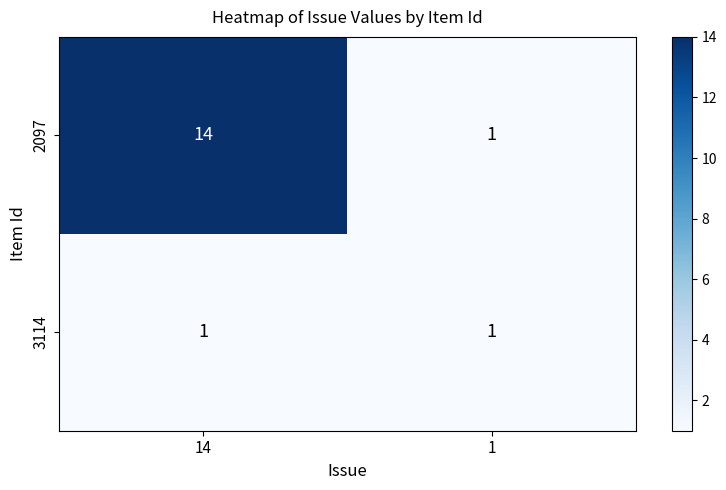

The value of 3114 at 1 is 2. True or false?

False